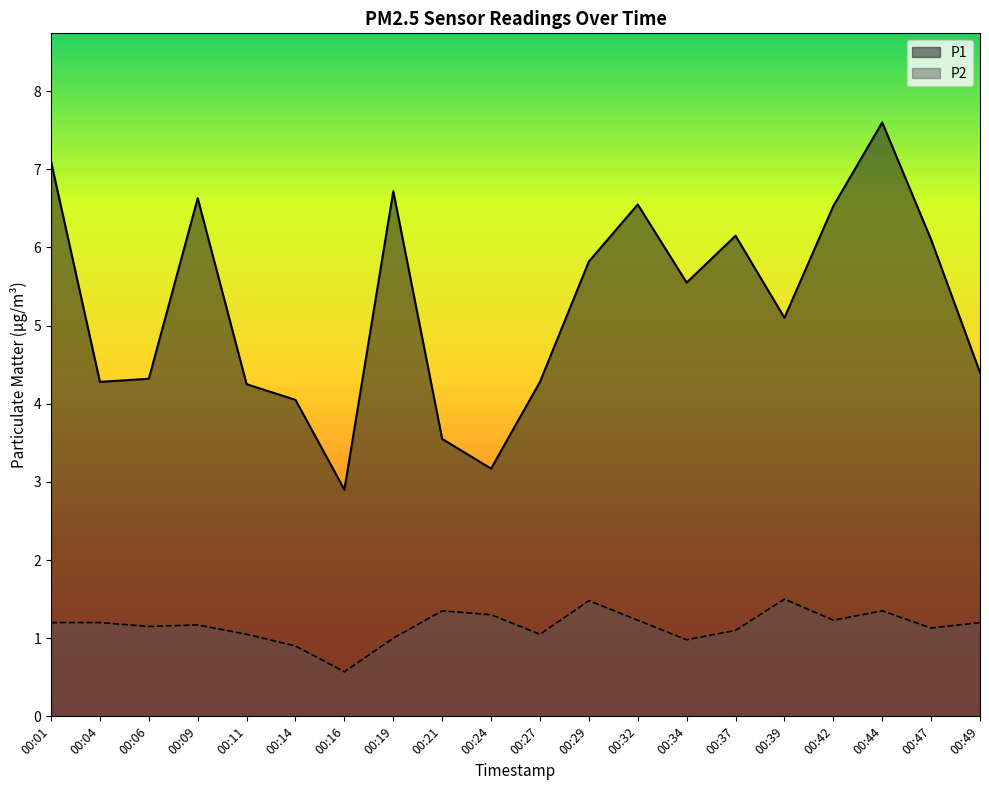

What is the difference between the highest and lowest values at 00:34?

4.6